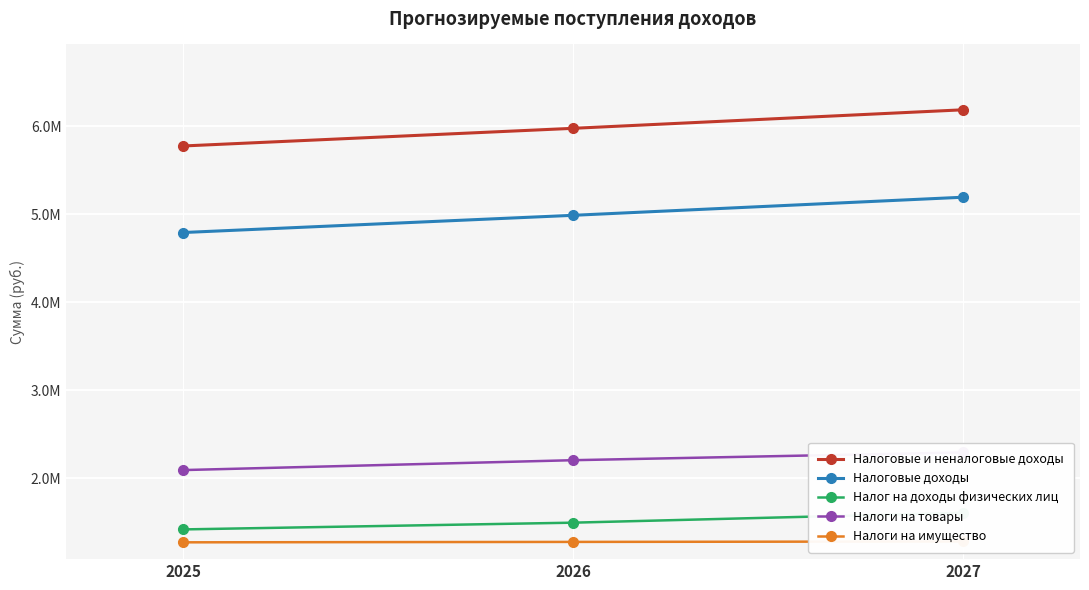

How many lines are shown in the chart?

5